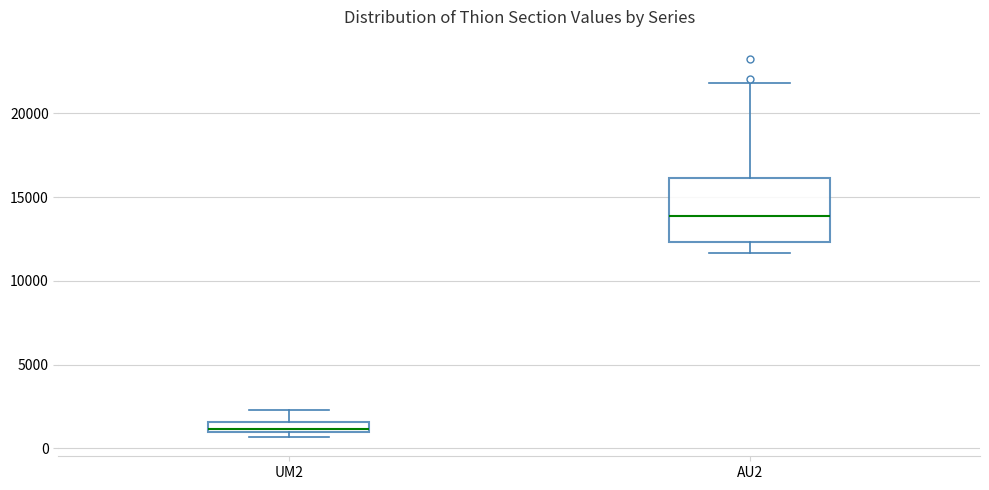

Comparing the boxes themselves (not the whiskers), which one is the tallest?

AU2